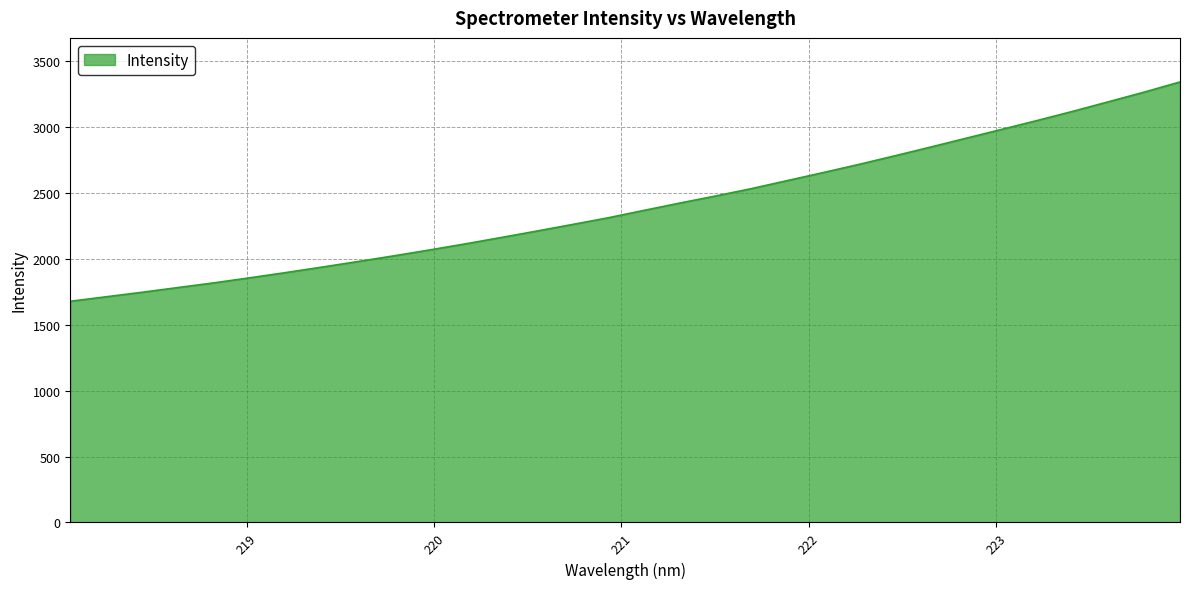

What is the minimum value shown in the chart?

1679.4